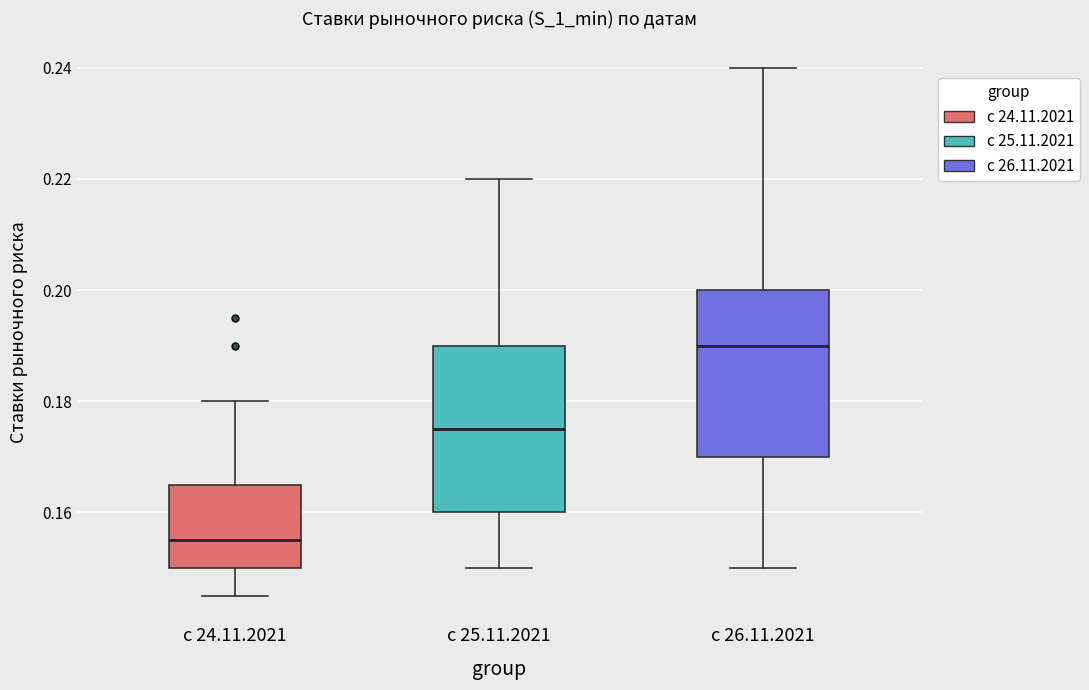

Reading left to right, read every box against the y-axis: the position of its median line, the range the box covers, and the ends of its whiskers. The values are not printed on the chart, so give them approximately, as read against the axis.

с 24.11.2021: median 0.156, box 0.150 to 0.166, whiskers 0.146 to 0.180
с 25.11.2021: median 0.176, box 0.160 to 0.190, whiskers 0.150 to 0.220
с 26.11.2021: median 0.190, box 0.170 to 0.200, whiskers 0.150 to 0.240